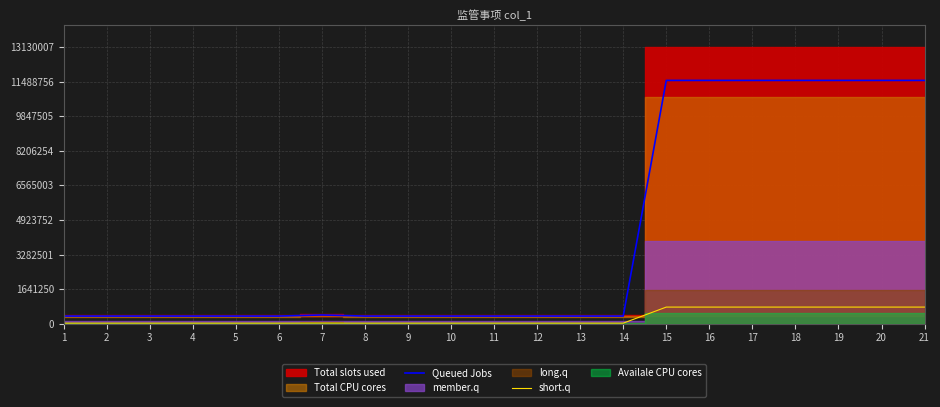

Which category has the highest value in the short.q series?

21